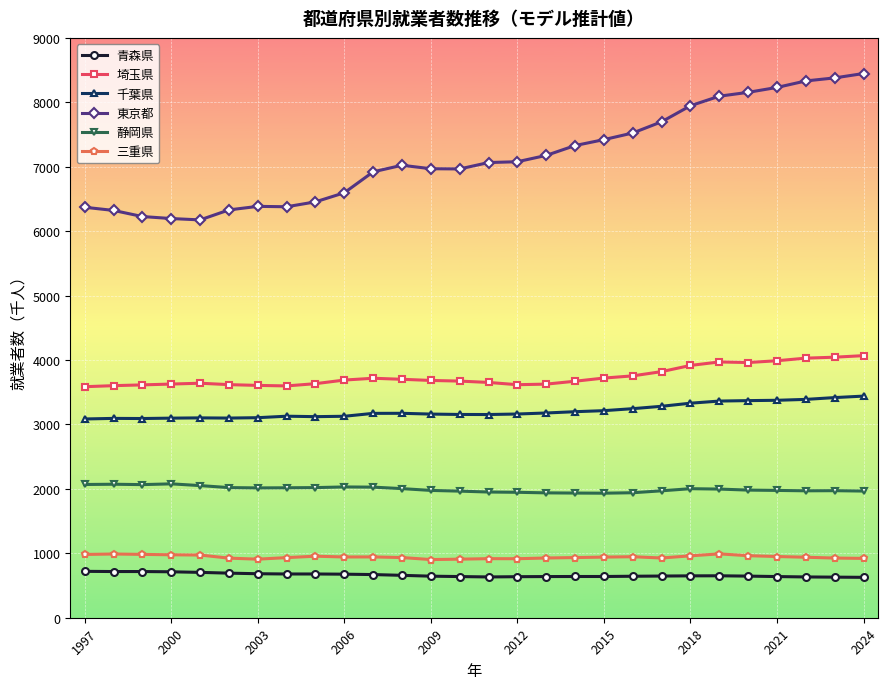

True or false: 埼玉県 and 青森県 cross at least once.

False